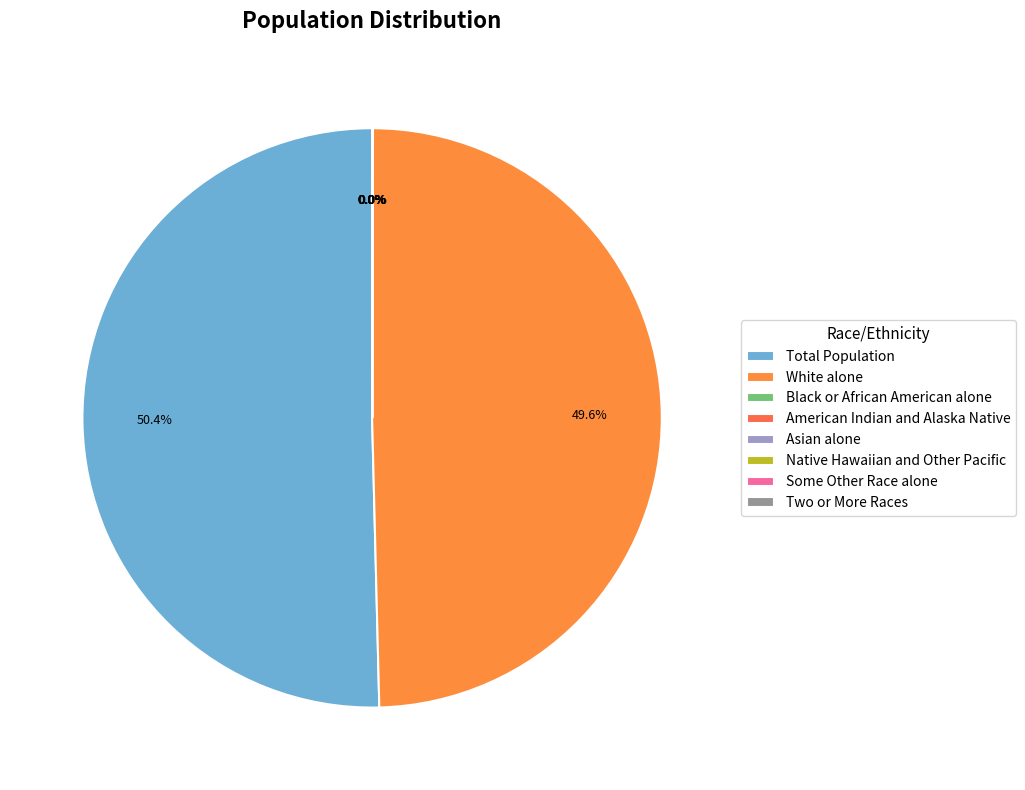

What percentage is NOT represented by Native Hawaiian and Other Pacific?

100.0%